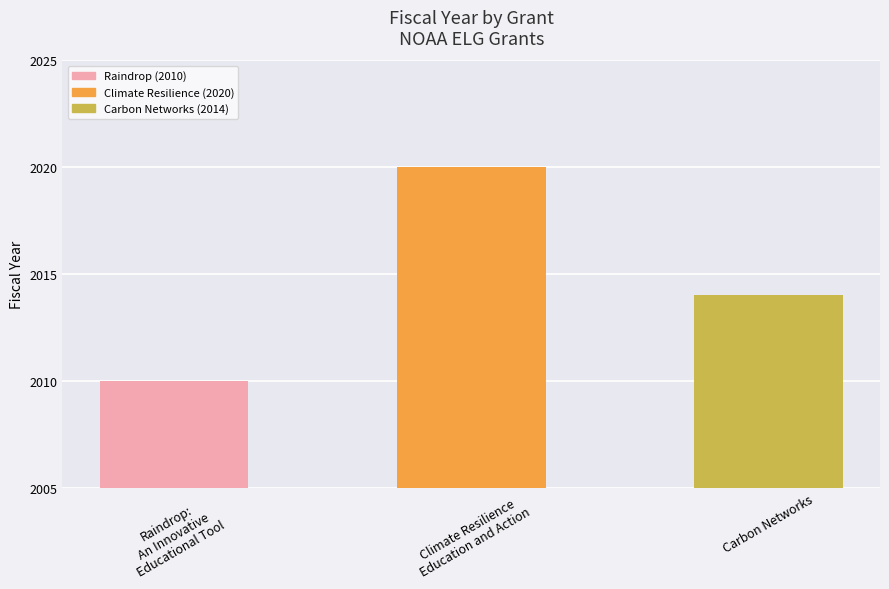

Are the bars grouped side by side (vs. stacked)?

No